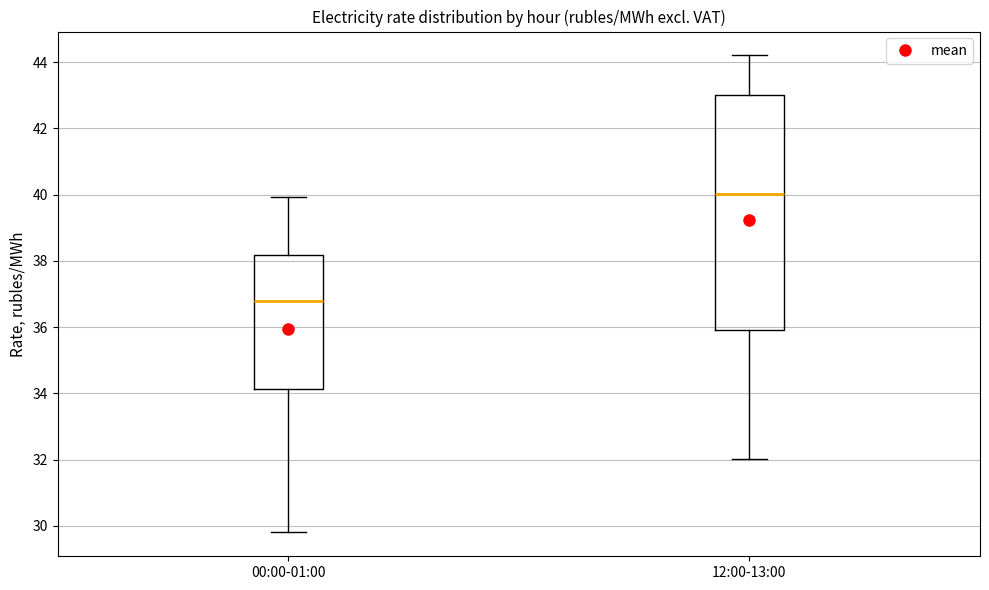

Reading left to right, transcribe this box plot: for each box, give where its median line is, the range the box spans, and where its two whiskers end, as read against the y-axis. The values are not printed on the chart, so give them approximately, as read against the axis.

00:00-01:00: median 36.8, box 34.2 to 38.2, whiskers 29.8 to 40.0
12:00-13:00: median 40.0, box 36.0 to 43.0, whiskers 32.0 to 44.2